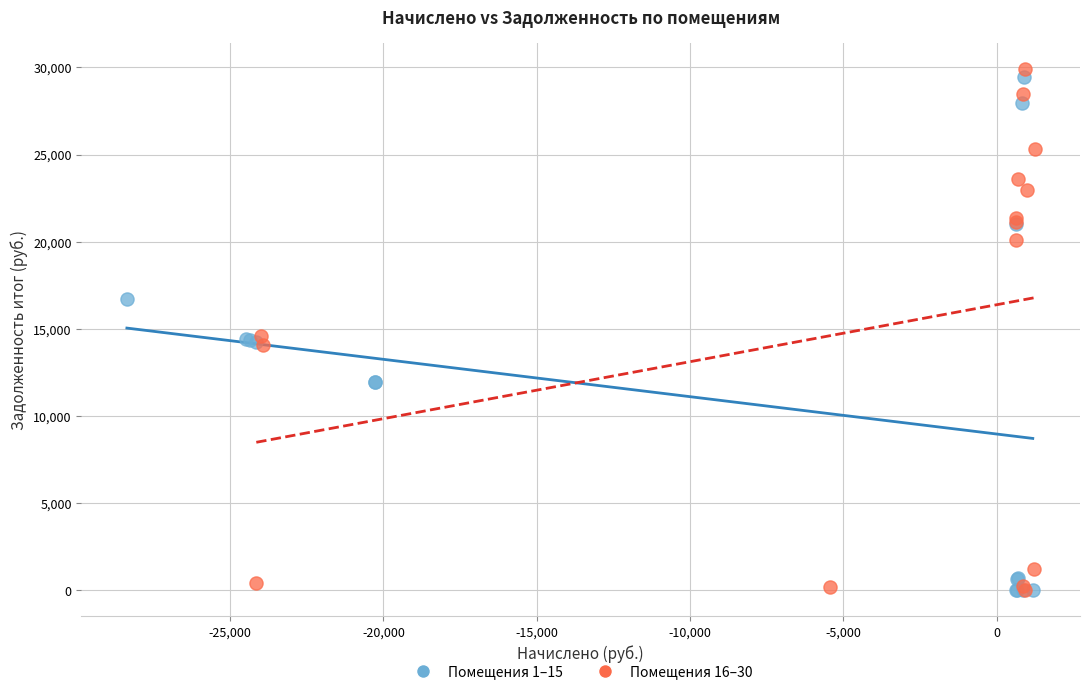

What are all the series names shown in the legend?

Помещения 1–15, Помещения 16–30